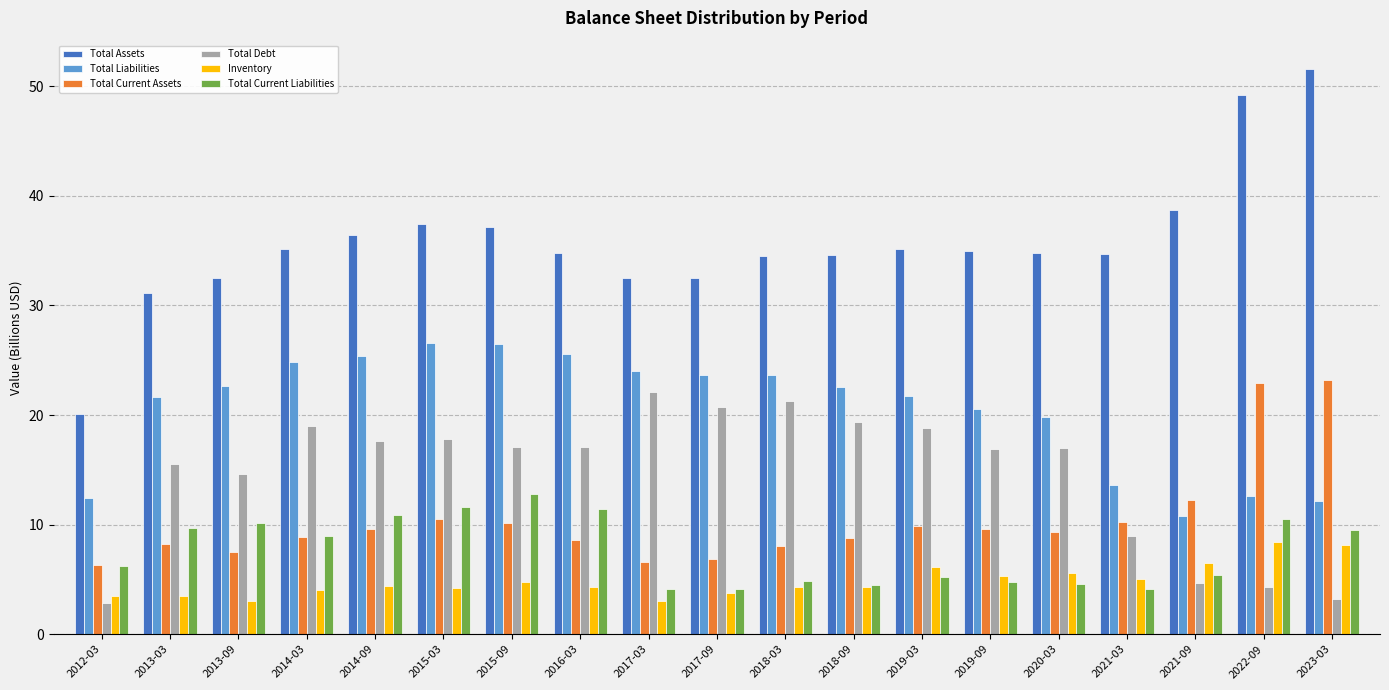

Rank the series at 2021-03 from highest to lowest value.

Total Assets, Total Liabilities, Total Current Assets, Total Debt, Inventory, Total Current Liabilities